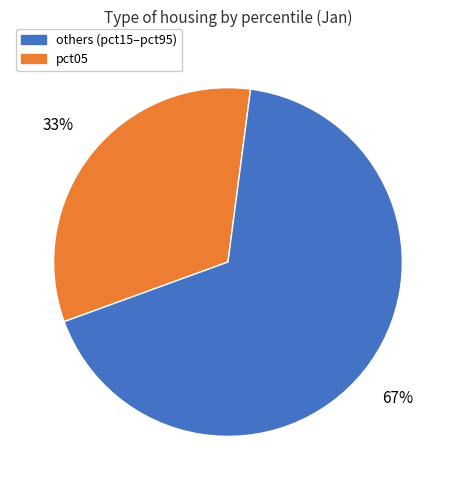

Does any single category account for the majority?

Yes